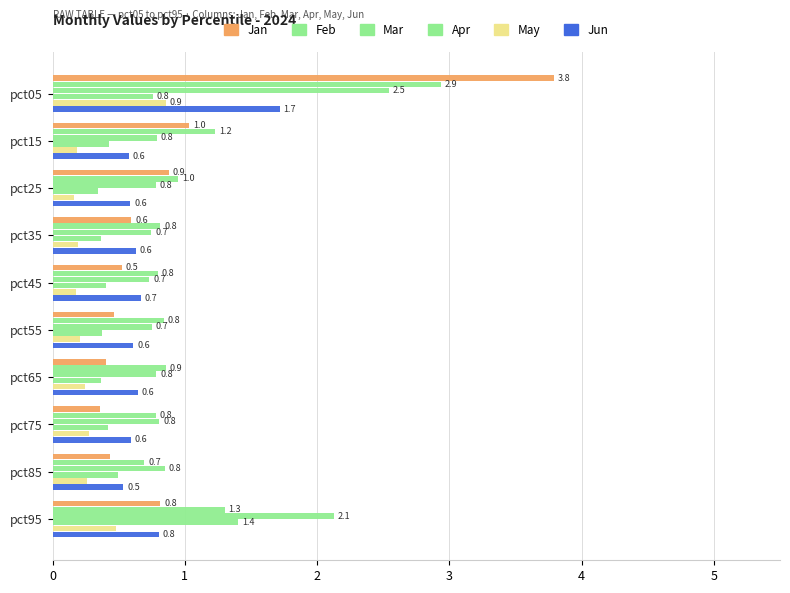

Count the number of categories in the chart.

10